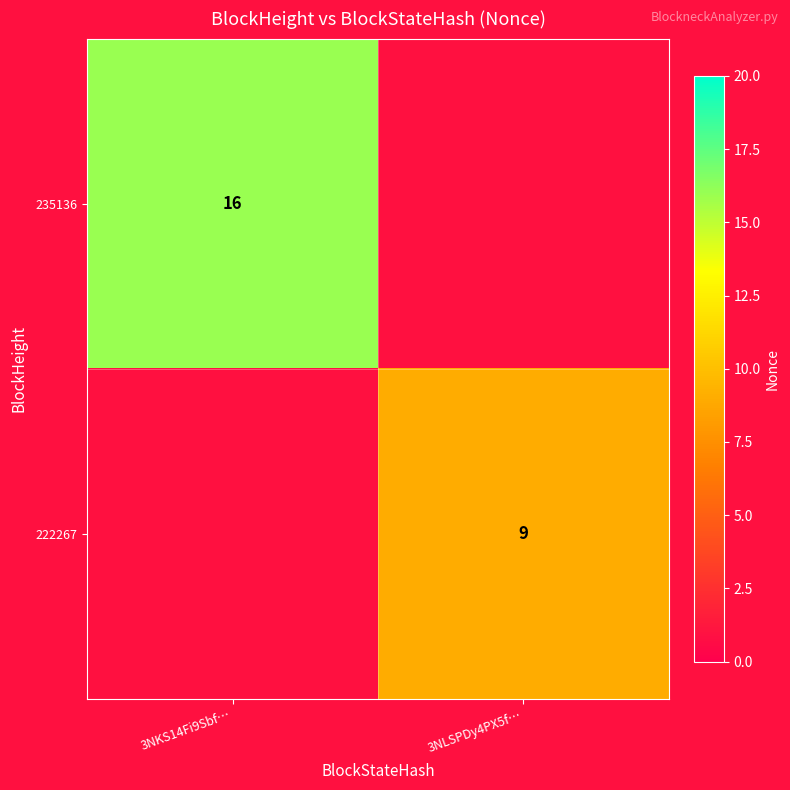

What is the greatest value displayed?

16.0